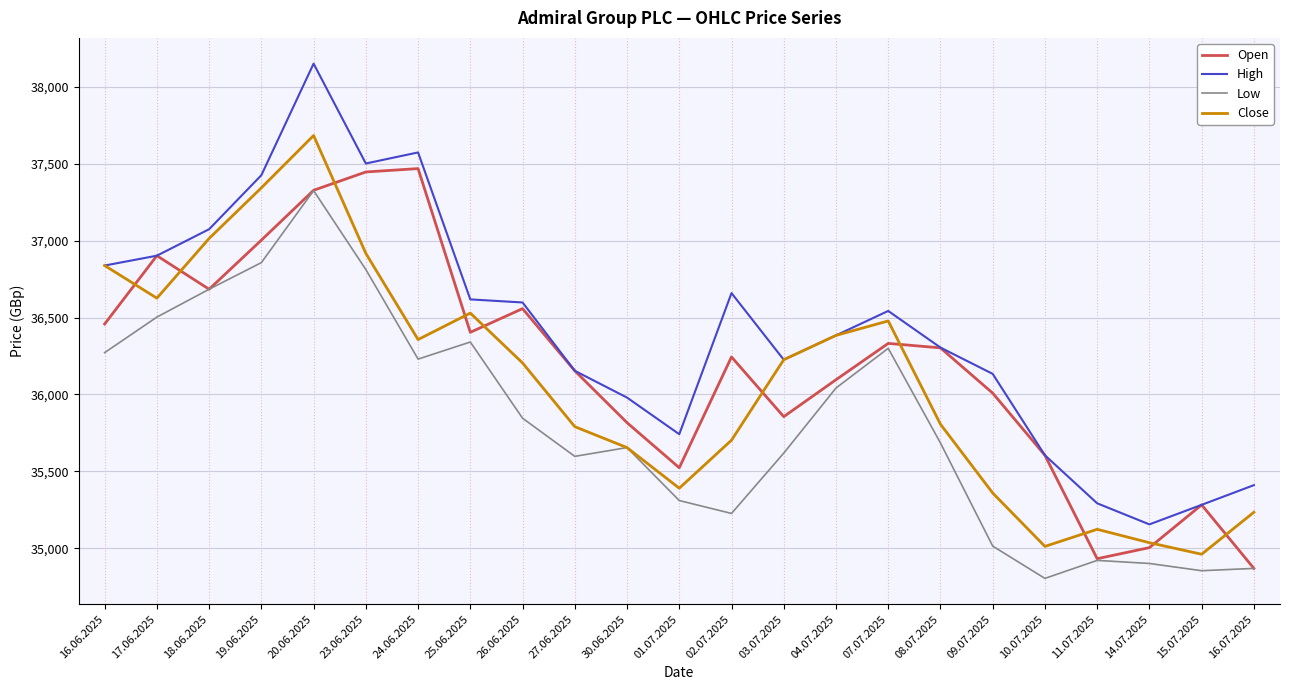

What position from the left is 09.07.2025?

18